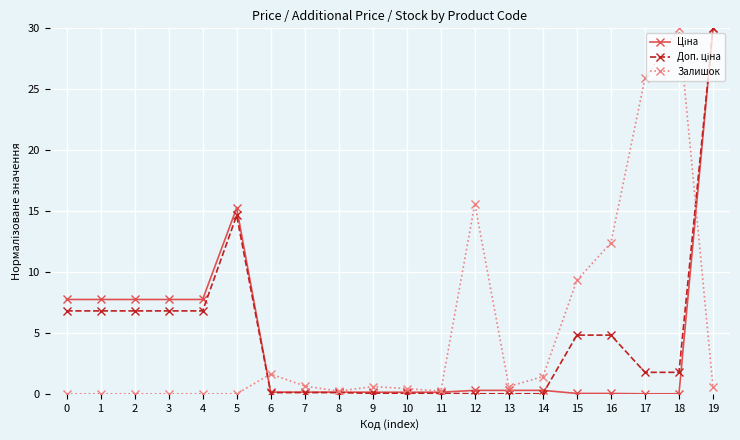

Is it true that Залишок equals 25.9 at 17?

True